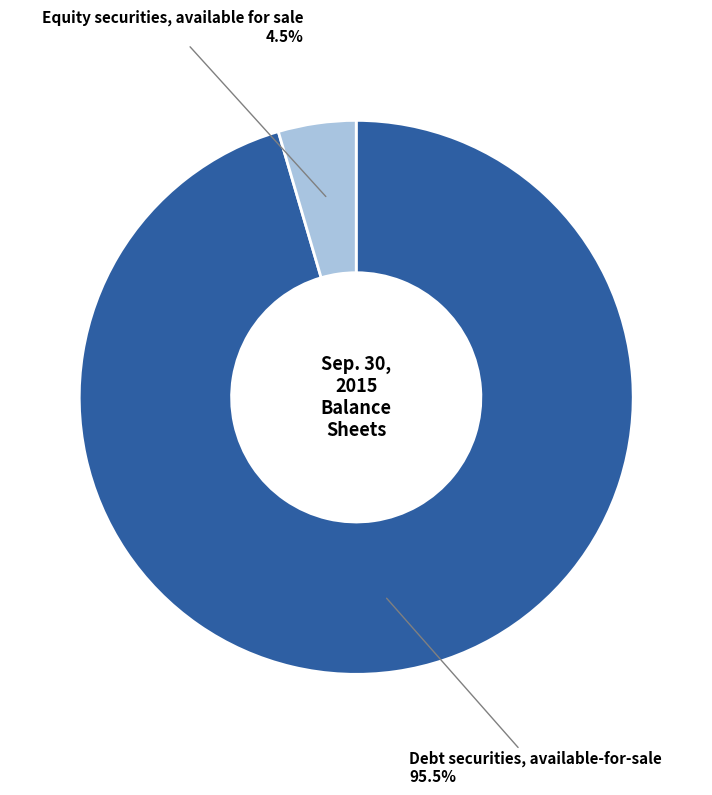

Which category has the biggest portion of the pie?

Debt securities, available-for-sale